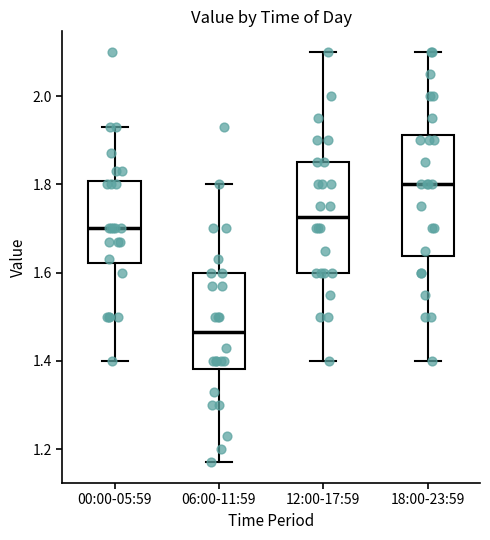

Reading left to right, read every box against the y-axis: the position of its median line, the range the box covers, and the ends of its whiskers. The values are not printed on the chart, so give them approximately, as read against the axis.

00:00-05:59: median 1.70, box 1.62 to 1.80, whiskers 1.40 to 1.94
06:00-11:59: median 1.46, box 1.38 to 1.60, whiskers 1.18 to 1.80
12:00-17:59: median 1.72, box 1.60 to 1.86, whiskers 1.40 to 2.10
18:00-23:59: median 1.80, box 1.64 to 1.92, whiskers 1.40 to 2.10